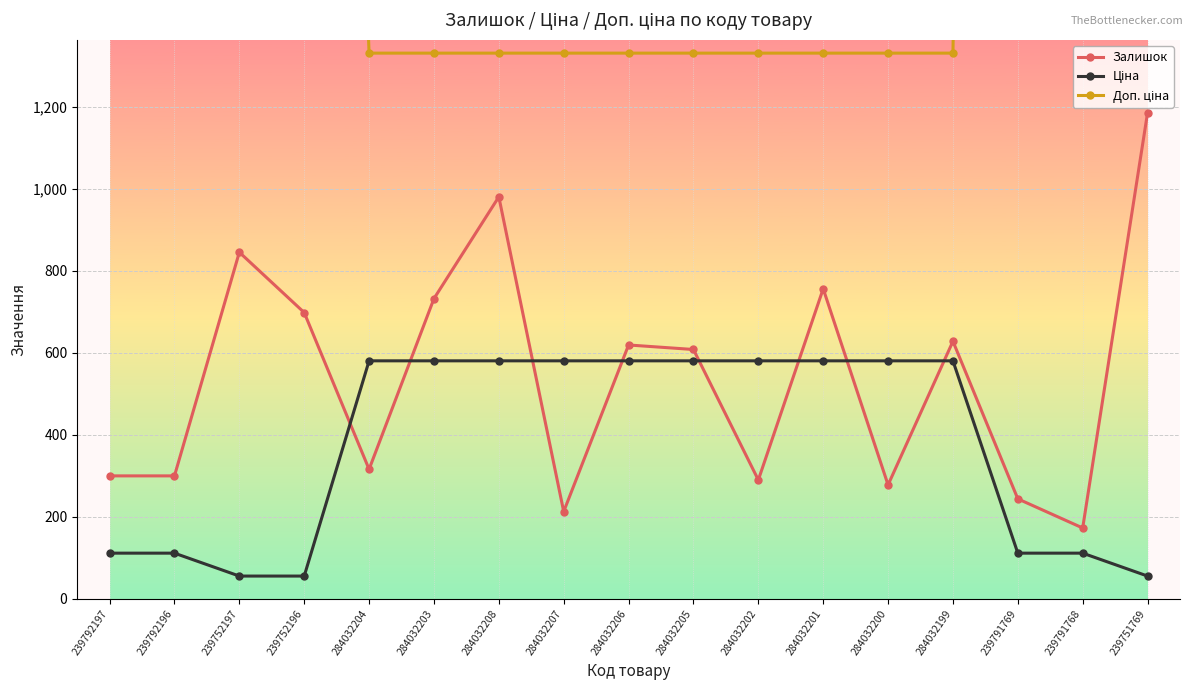

How many values in the Залишок series exceed 608?

8